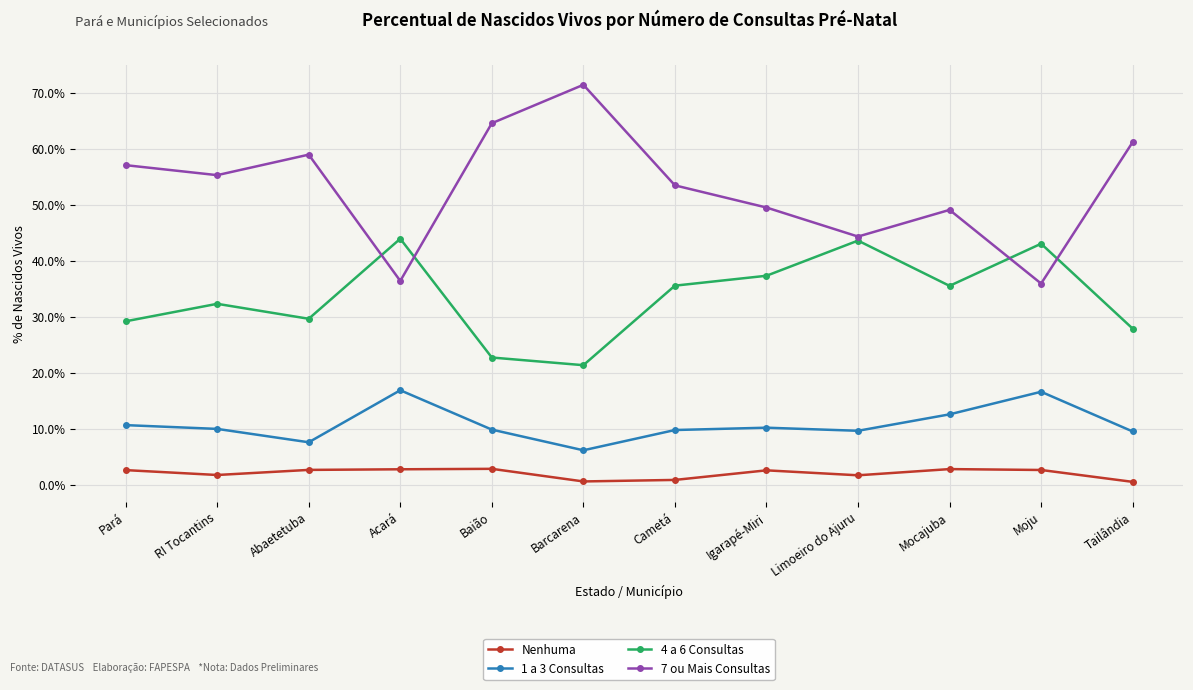

At Limoeiro do Ajuru, list the series in order from largest to smallest.

7 ou Mais Consultas, 4 a 6 Consultas, 1 a 3 Consultas, Nenhuma